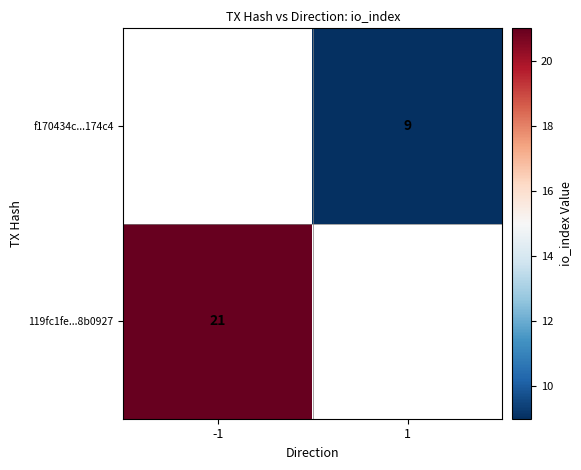

What is the maximum value shown in the chart?

21.0